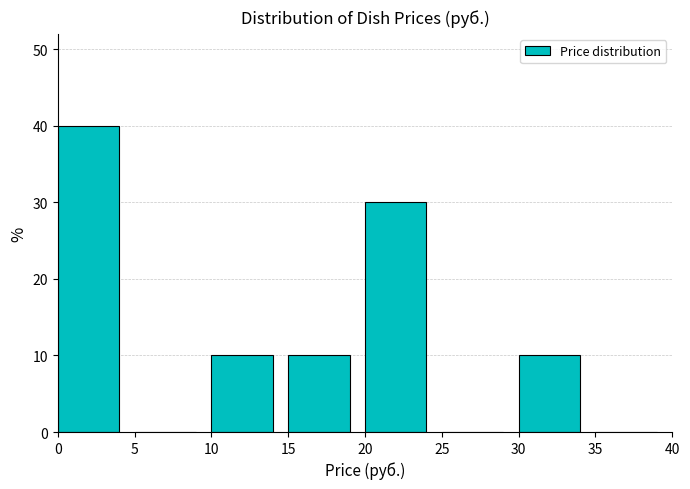

Which range on the x-axis has the tallest bar?

0 to 5